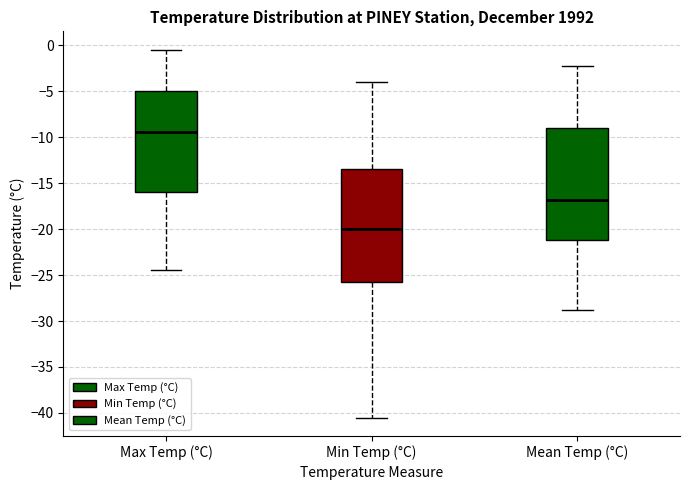

Reading left to right, transcribe this box plot: for each box, give where its median line is, the range the box spans, and where its two whiskers end, as read against the y-axis. The values are not printed on the chart, so give them approximately, as read against the axis.

Max Temp (°C): median -9.5, box -16.0 to -5.0, whiskers -24.5 to -0.5
Min Temp (°C): median -20.0, box -25.5 to -13.5, whiskers -40.5 to -4.0
Mean Temp (°C): median -17.0, box -21.0 to -9.0, whiskers -29.0 to -2.5